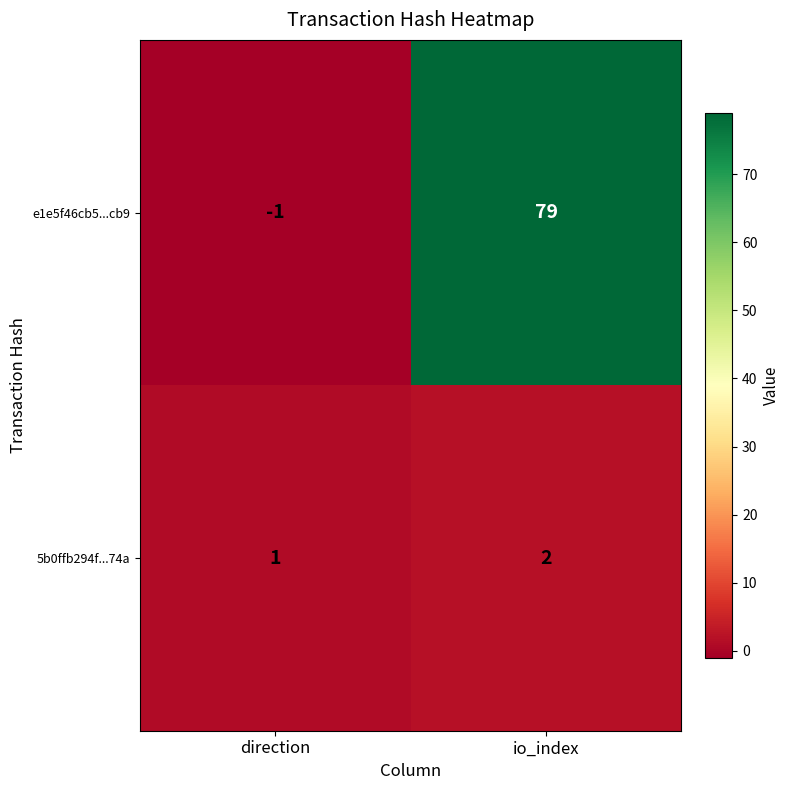

How many positive values does the e1e5f46cb5...cb9 series have?

1